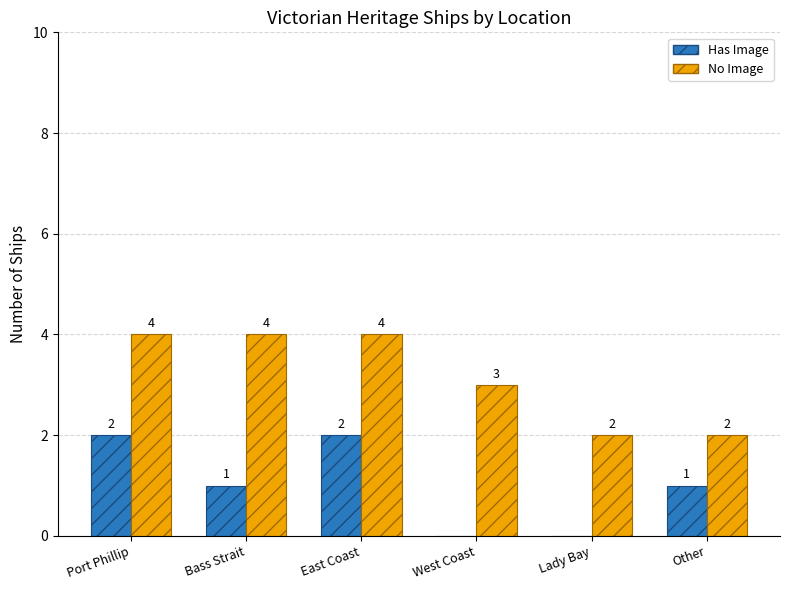

What is the sum of the No Image values at Other and Bass Strait?

6